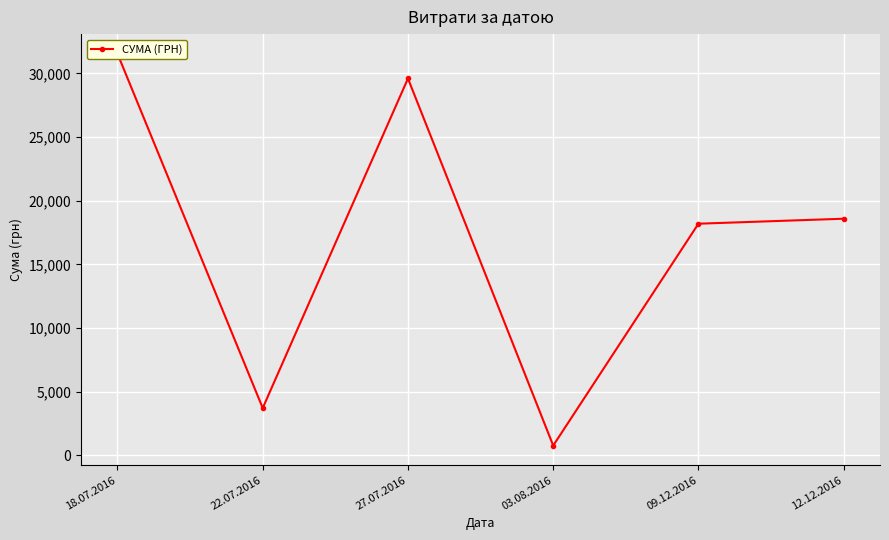

What is the smallest value displayed?

766.5